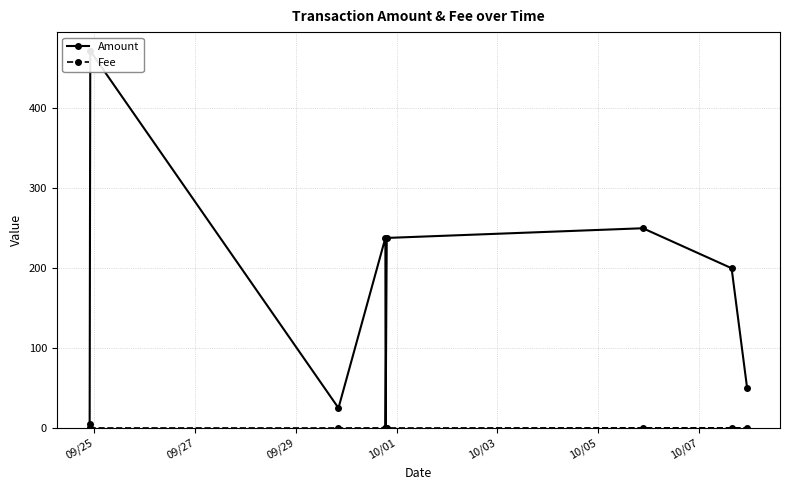

At how many categories does at least one series exceed 94?

5